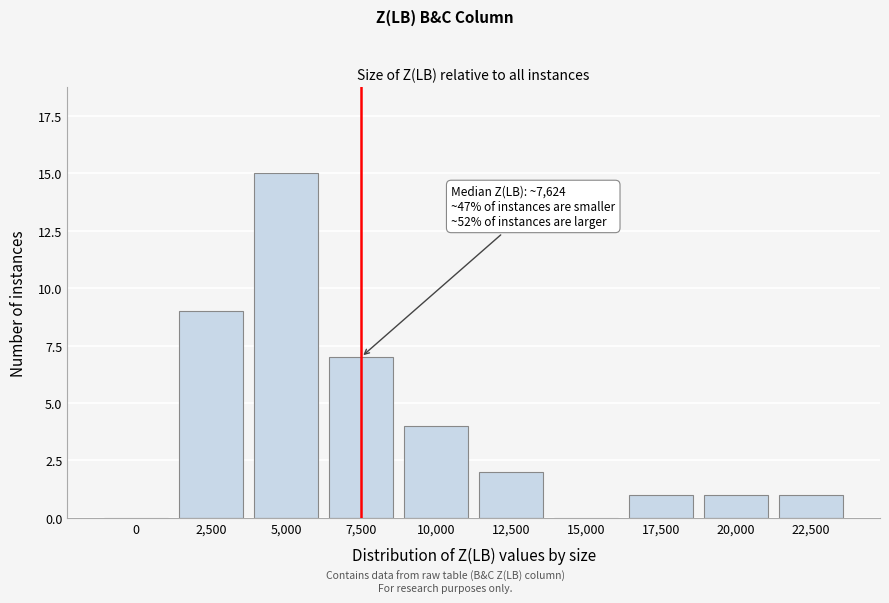

Reading right to left, list all the values displayed in this chart.

22,500=1	20,000=1	17,500=1	15,000=0	12,500=2	10,000=4	7,500=7	5,000=15	2,500=9	0=0